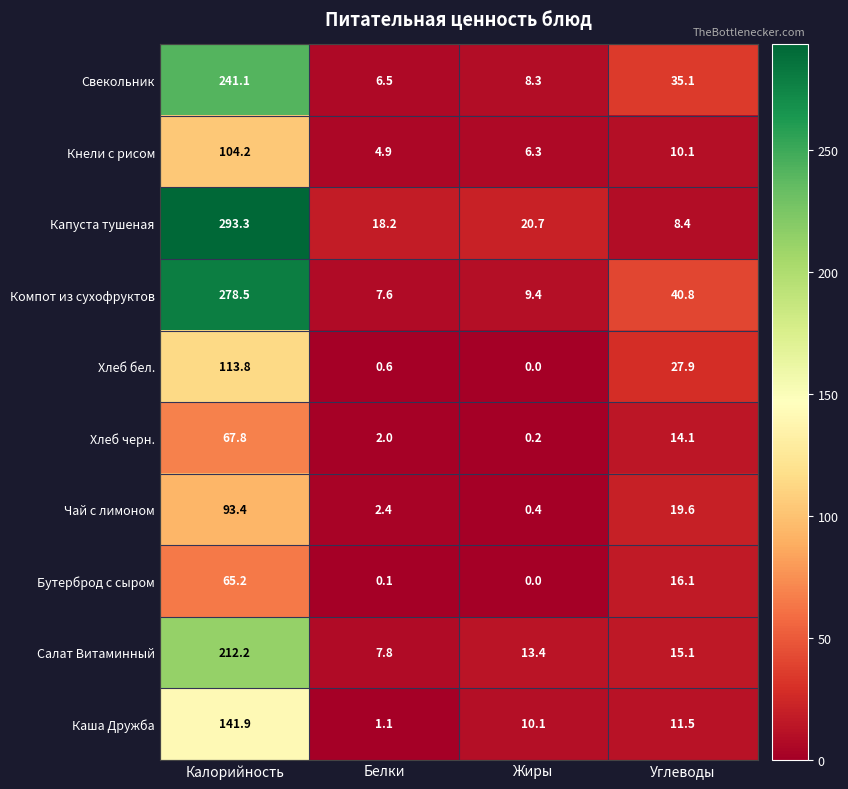

The Хлеб черн. series shows 0.2 at Жиры. True or false?

True